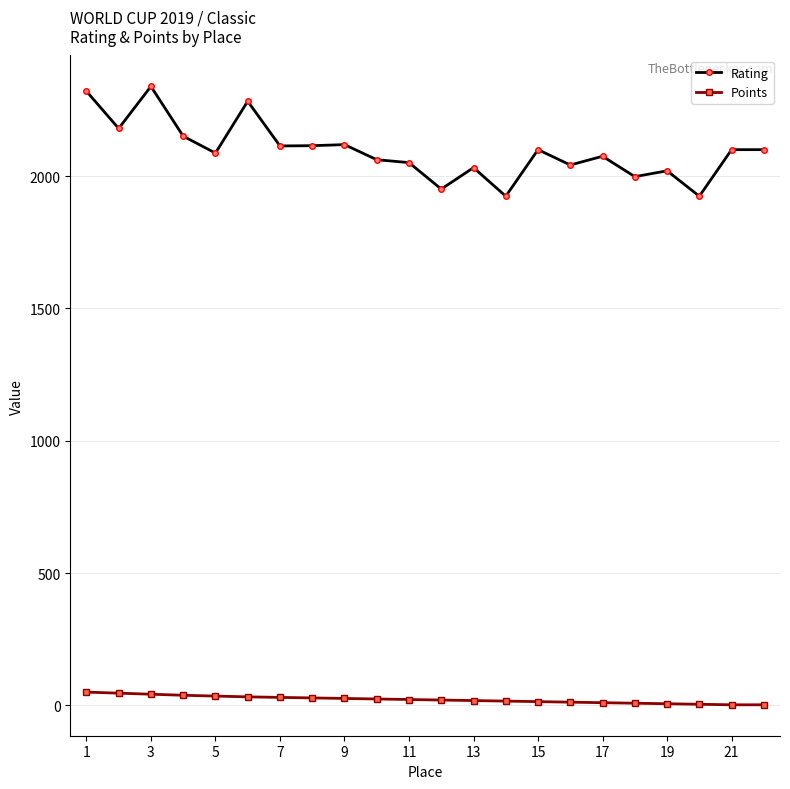

Which series has the largest total across all categories?

Rating